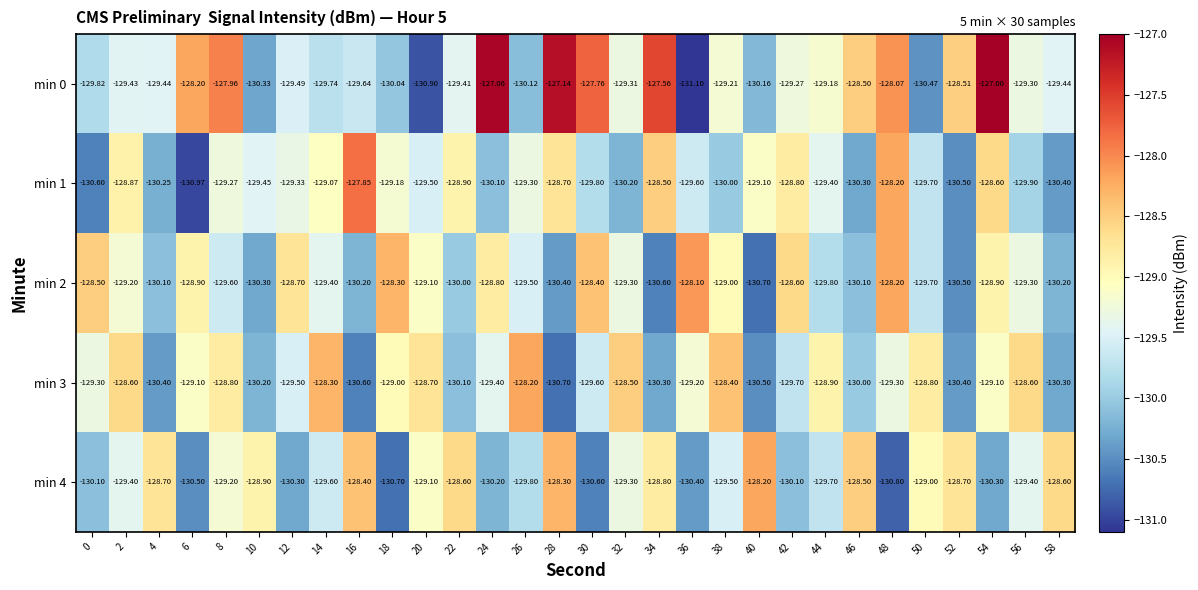

How many values in the min 1 series exceed -129?

8